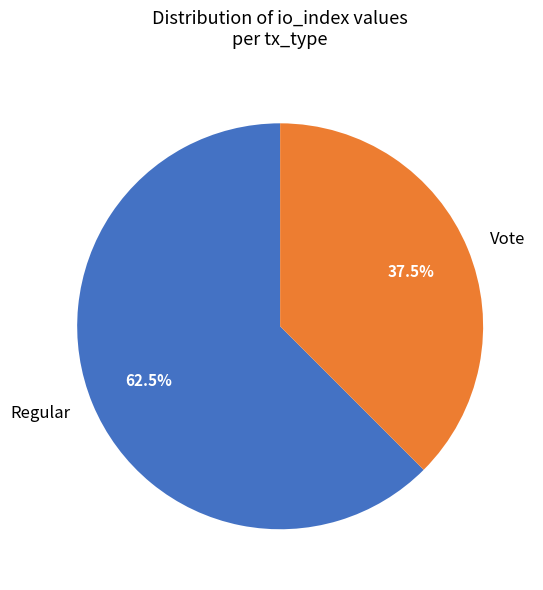

What portion of the pie excludes Vote?

62.5%